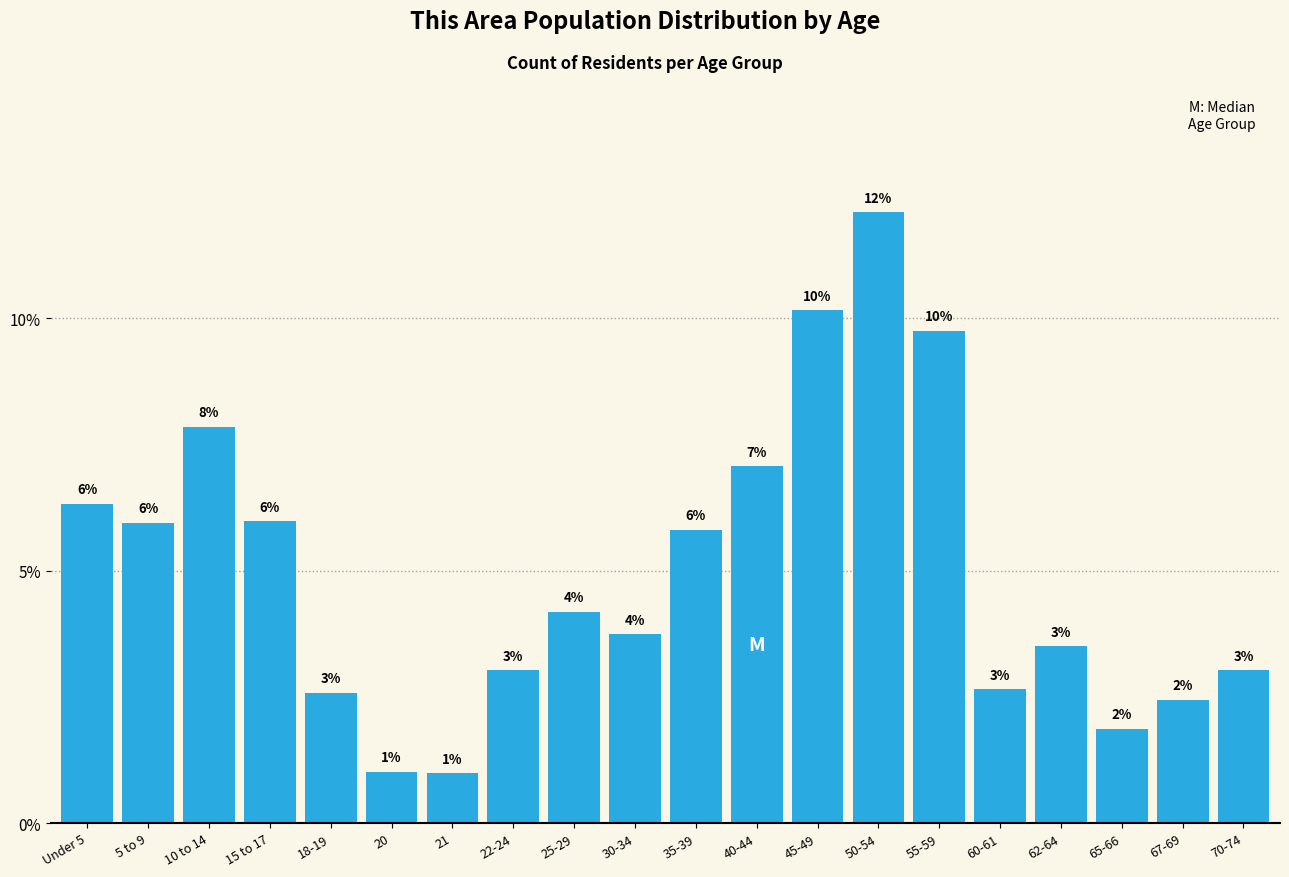

Read the value at 40-44.

7.1